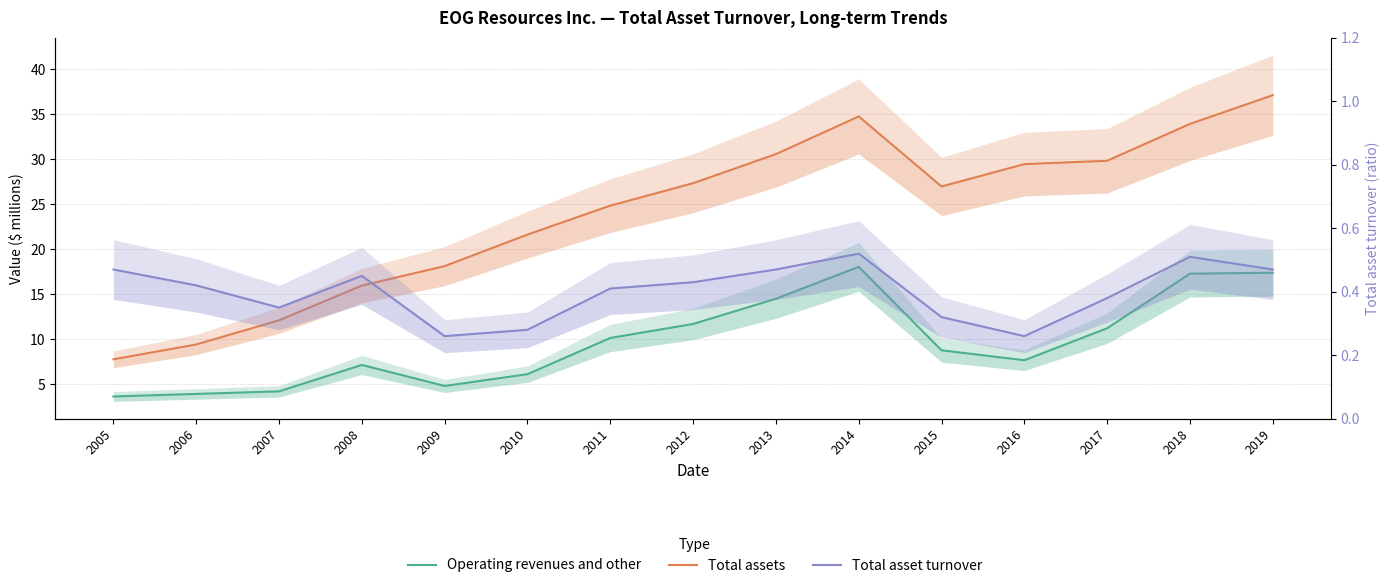

Where is the first local minimum for Operating revenues and other?

2009